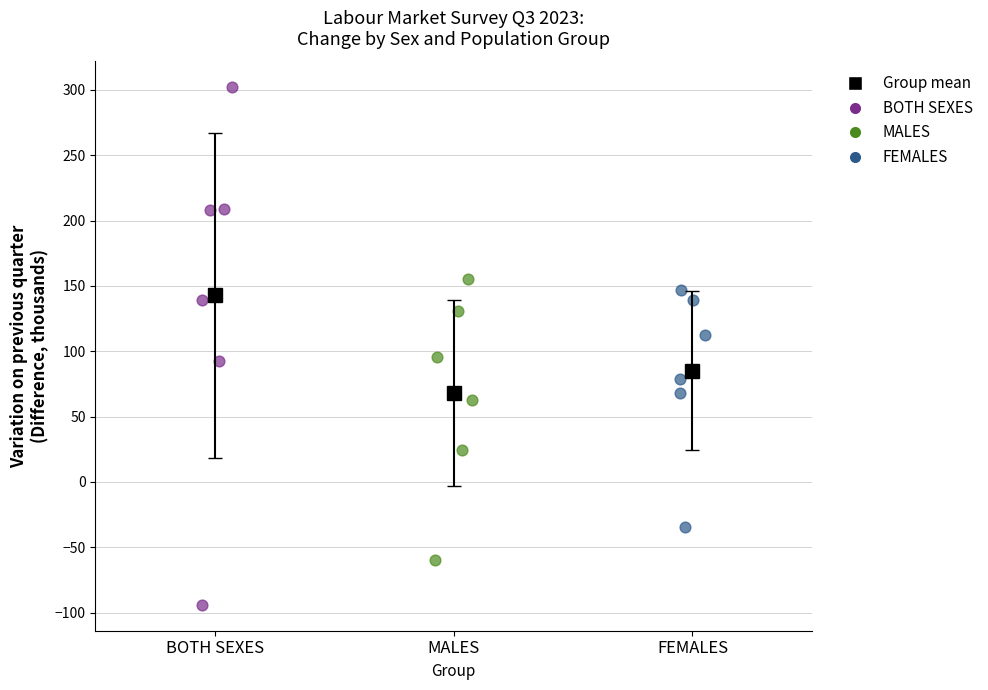

Which series reaches the minimum Y coordinate?

BOTH SEXES